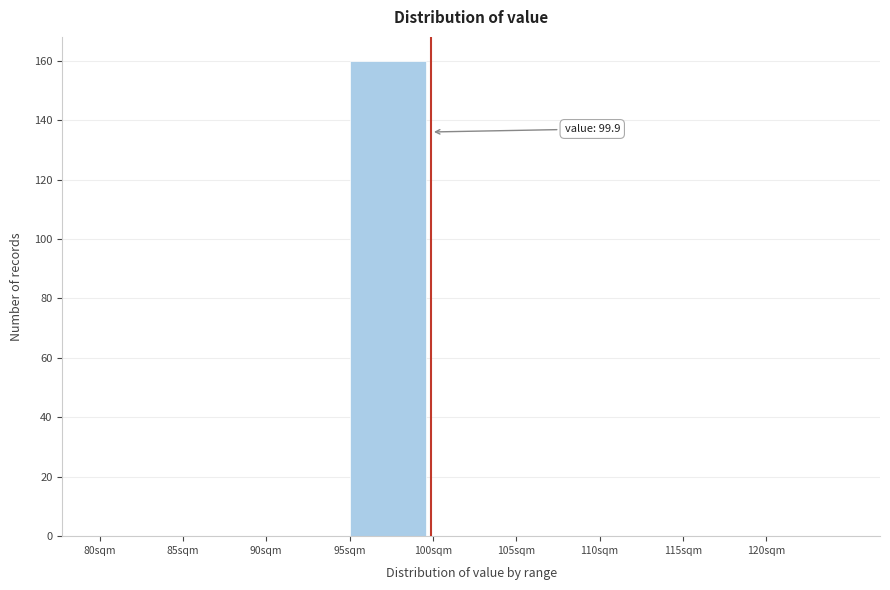

Which range on the x-axis has the tallest bar?

95 to 100